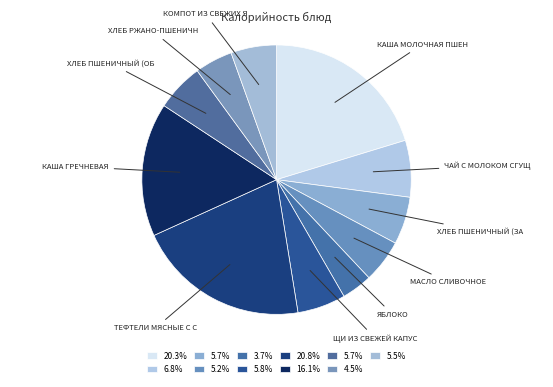

How many slices are in this pie chart?

11